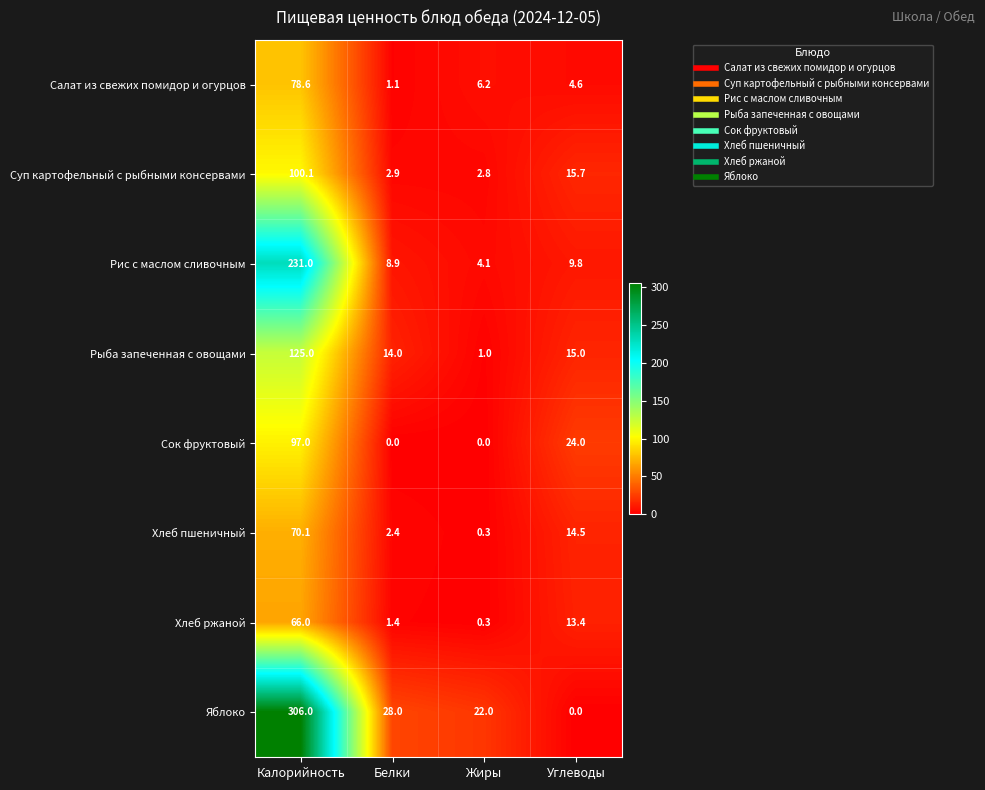

At how many categories does at least one series exceed 35?

1